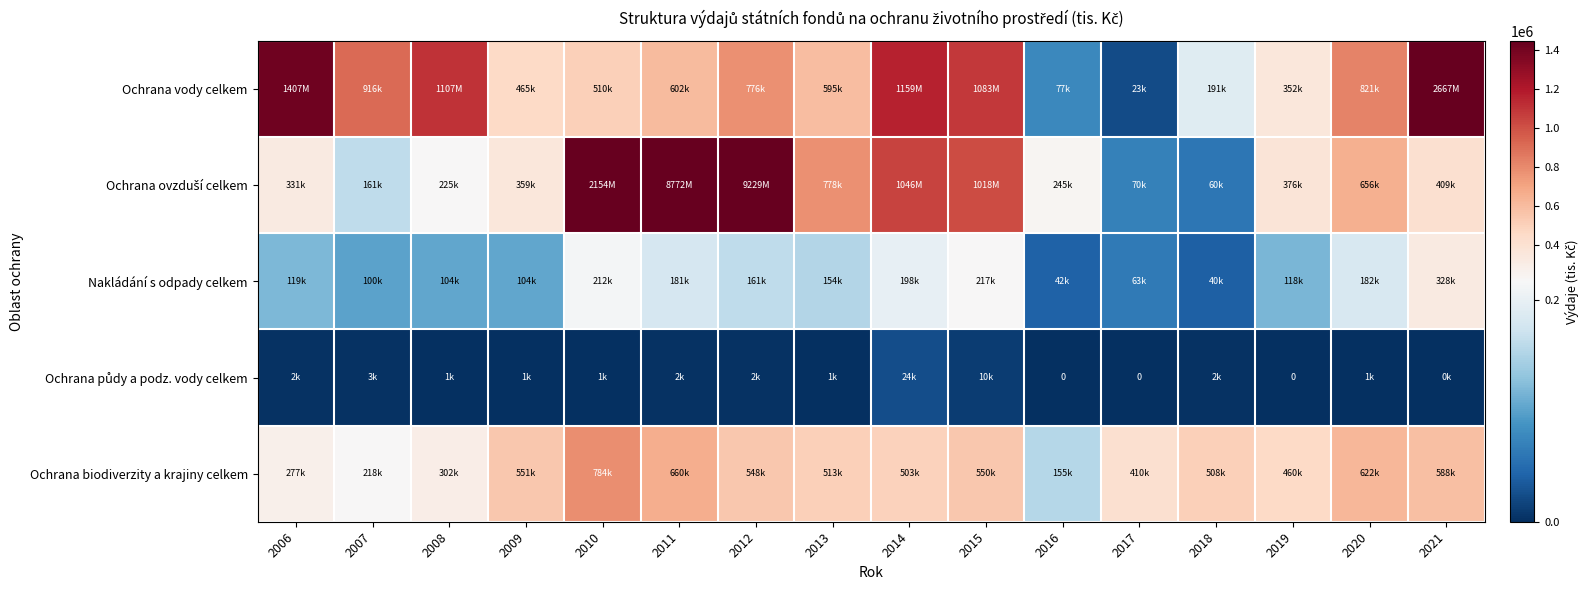

What is the difference between the second highest and minimum values in the Ochrana vody celkem series?

1383871.4